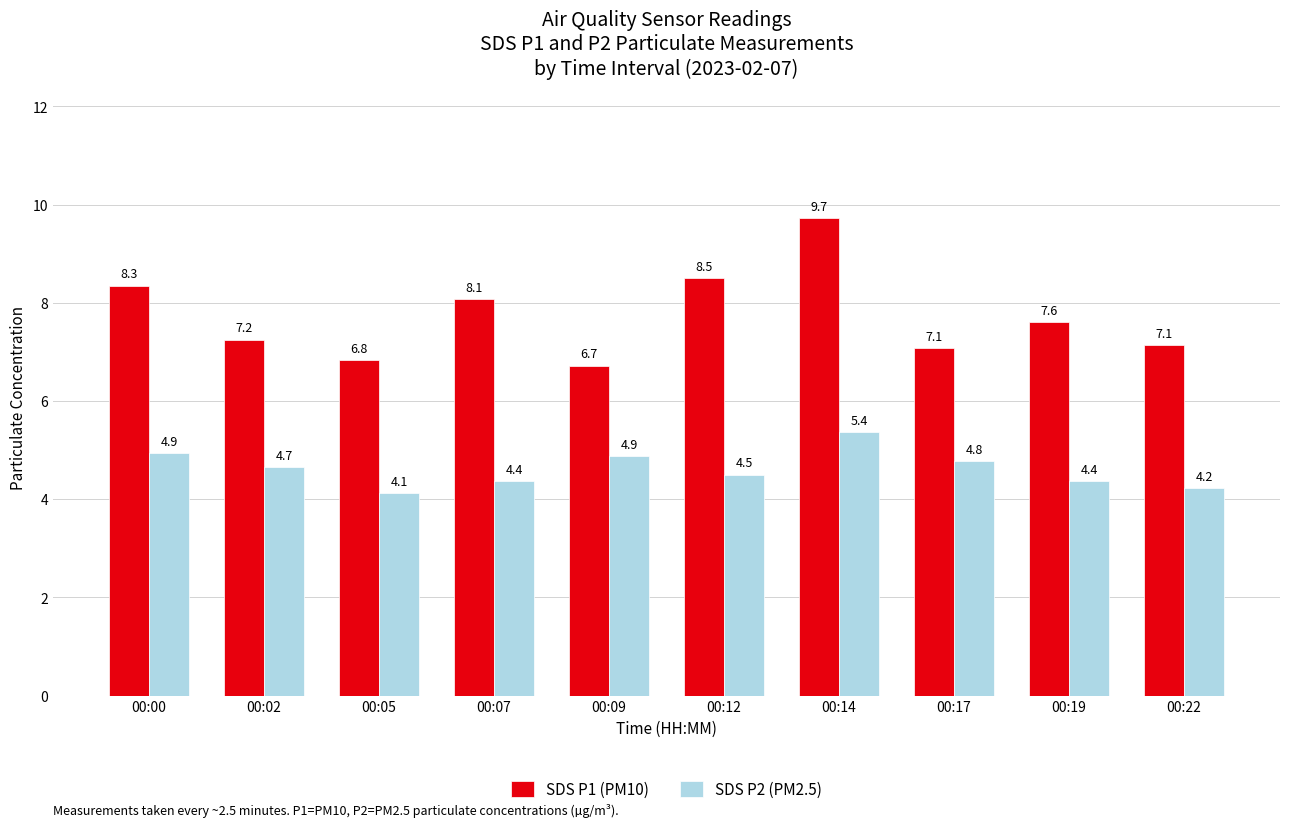

Which category has the highest value across all series?

00:14